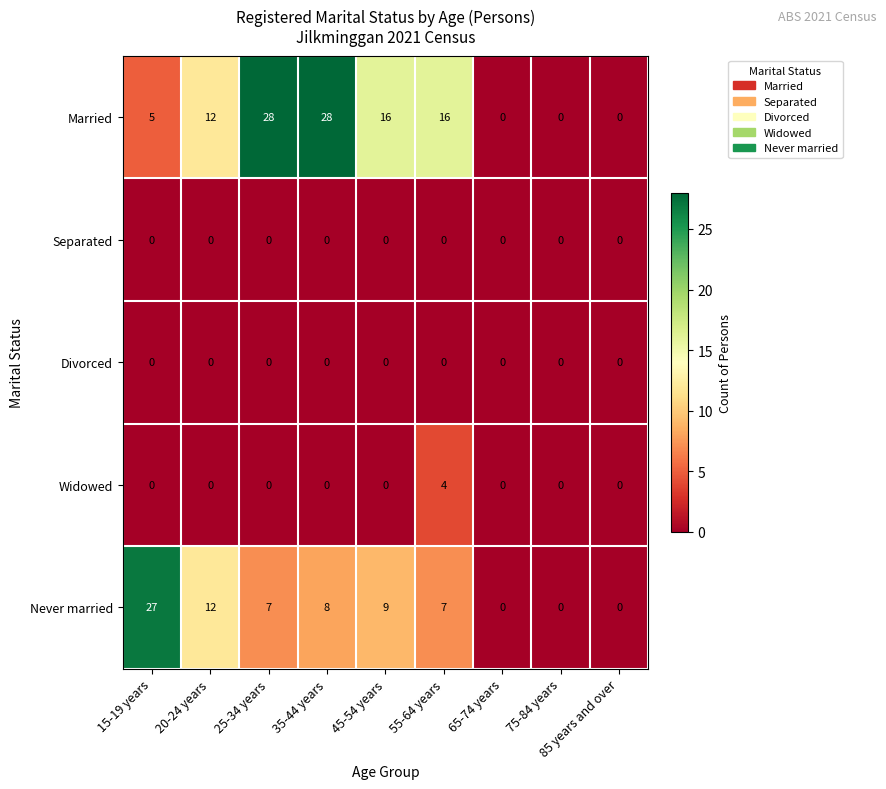

What is the difference between the maximum and second lowest values in the Never married series?

27